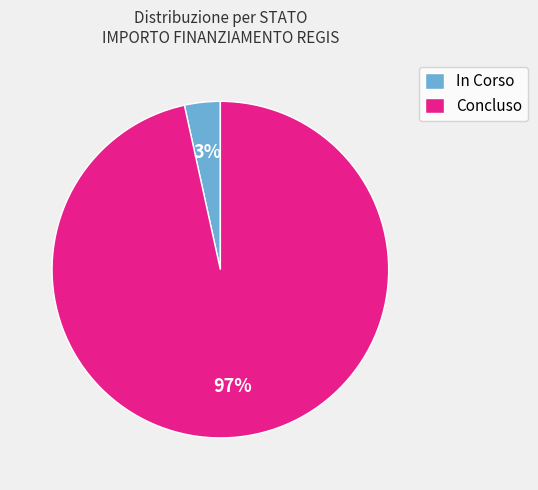

Between In Corso and Concluso, which is larger?

Concluso